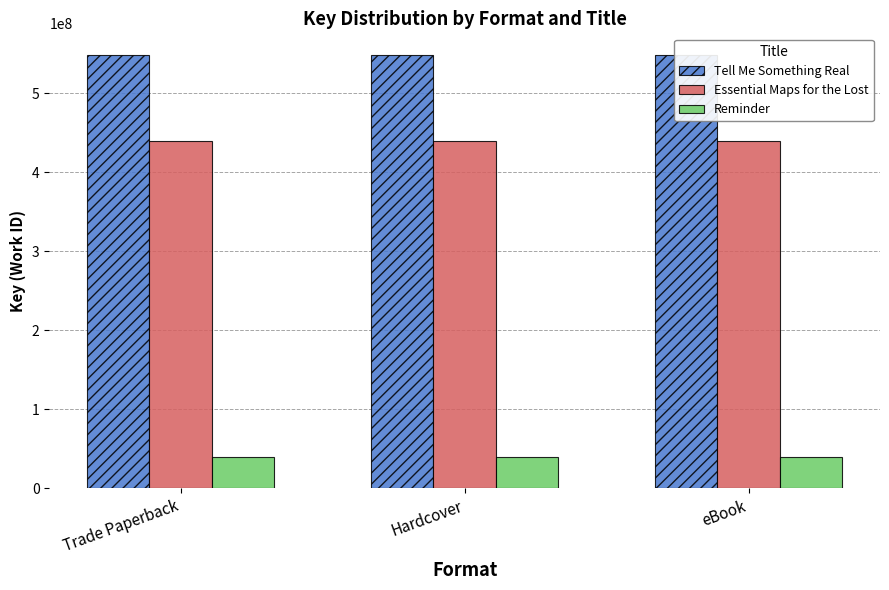

What is the lowest value of the Tell Me Something Real series?

548570591